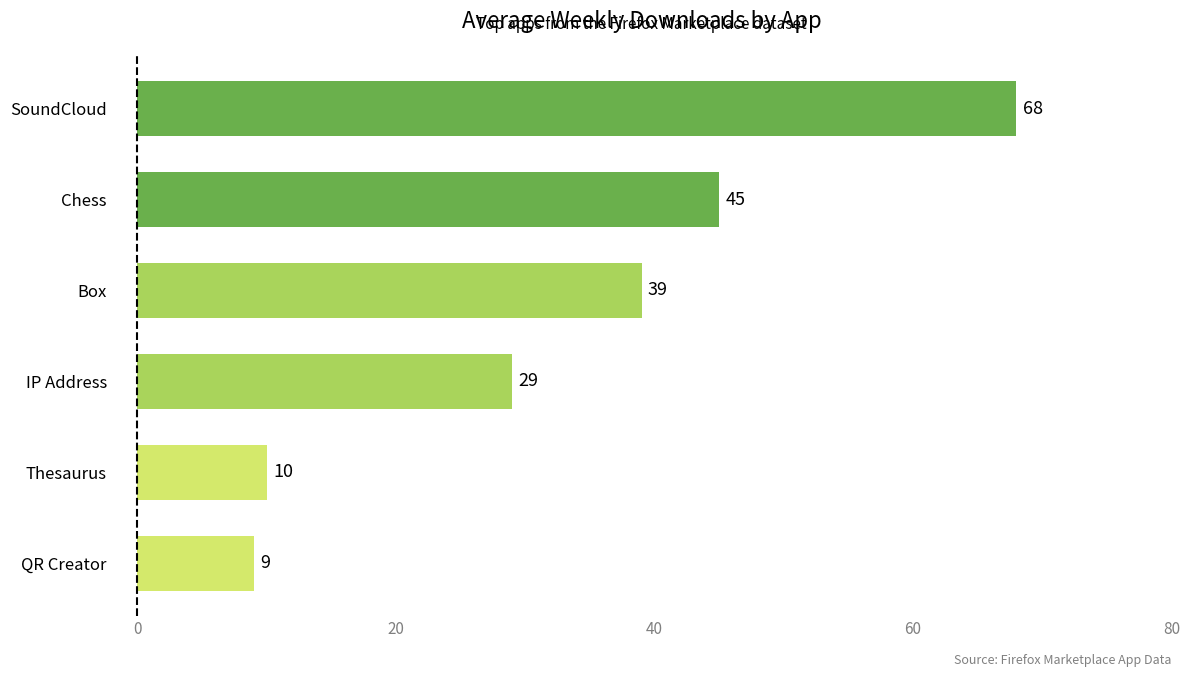

Which category has the lowest value across all series?

QR Creator